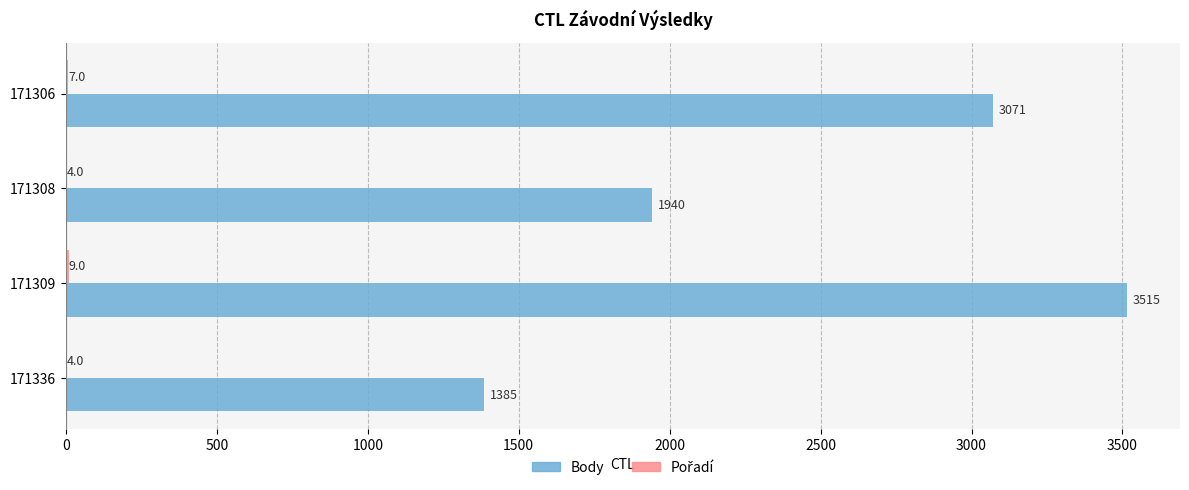

Which series has the widest spread of values?

Body